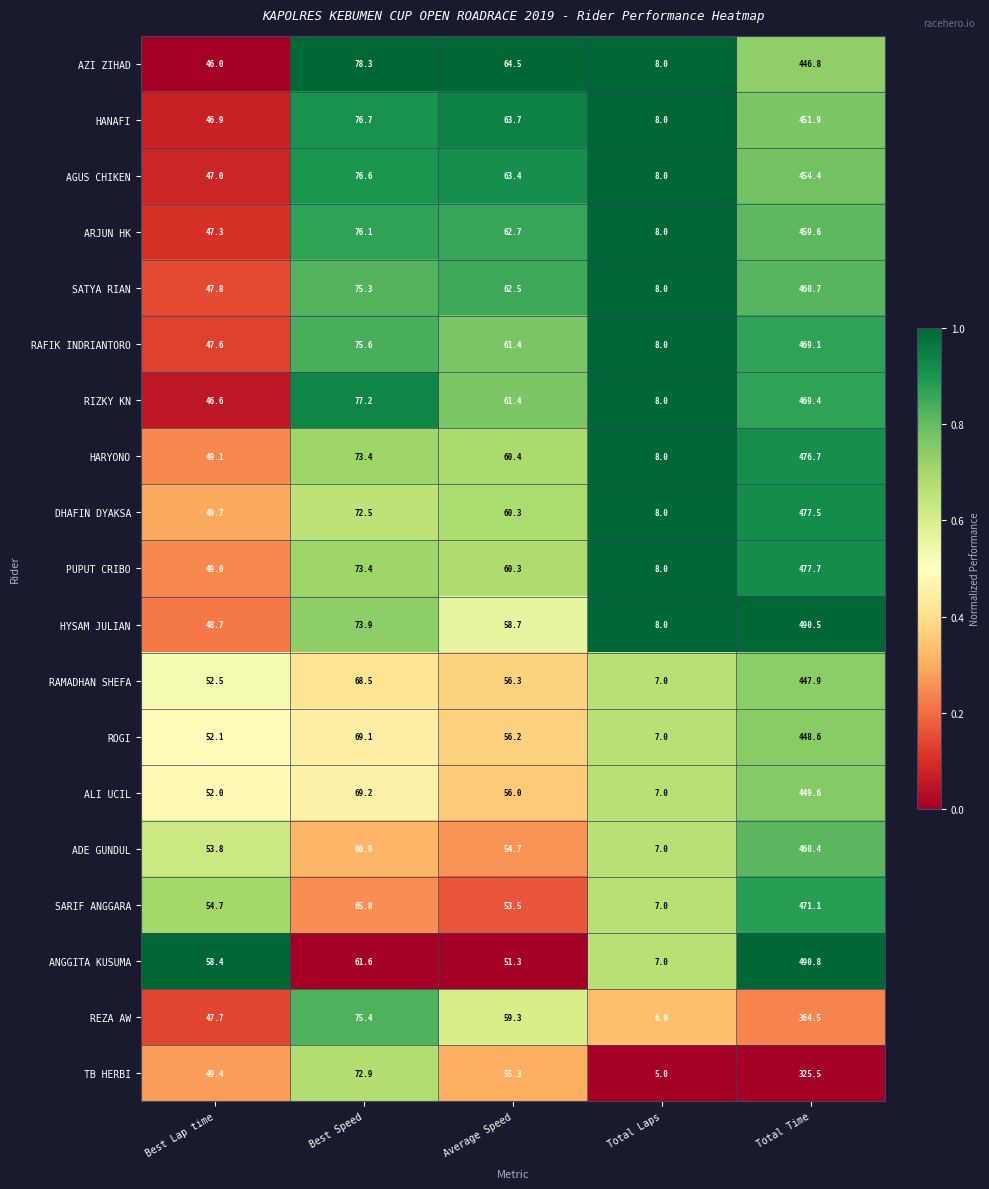

Which series changed the most between Average Speed and Total Time?

ANGGITA KUSUMA